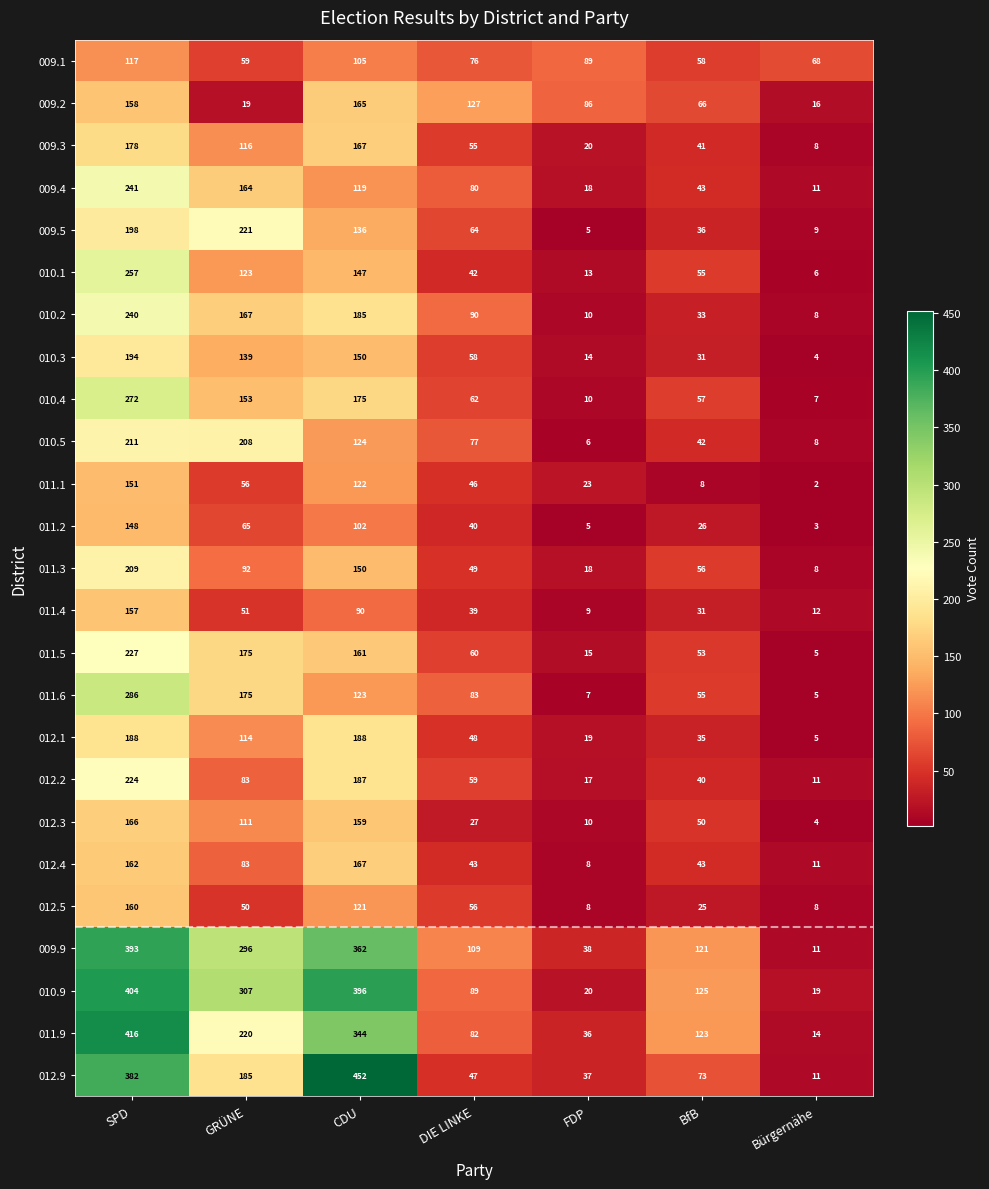

What value does the 009.1 series have at CDU?

105